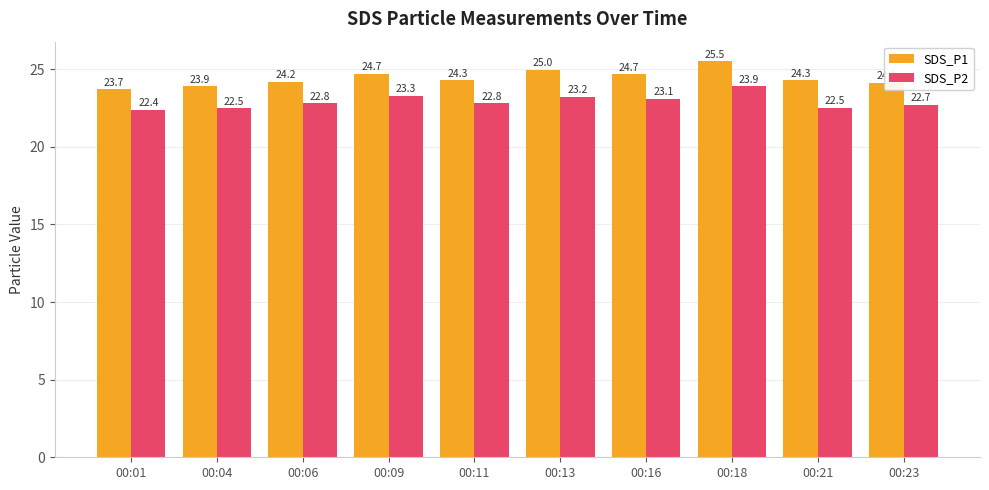

What is the sum of all SDS_P2 values?

229.2